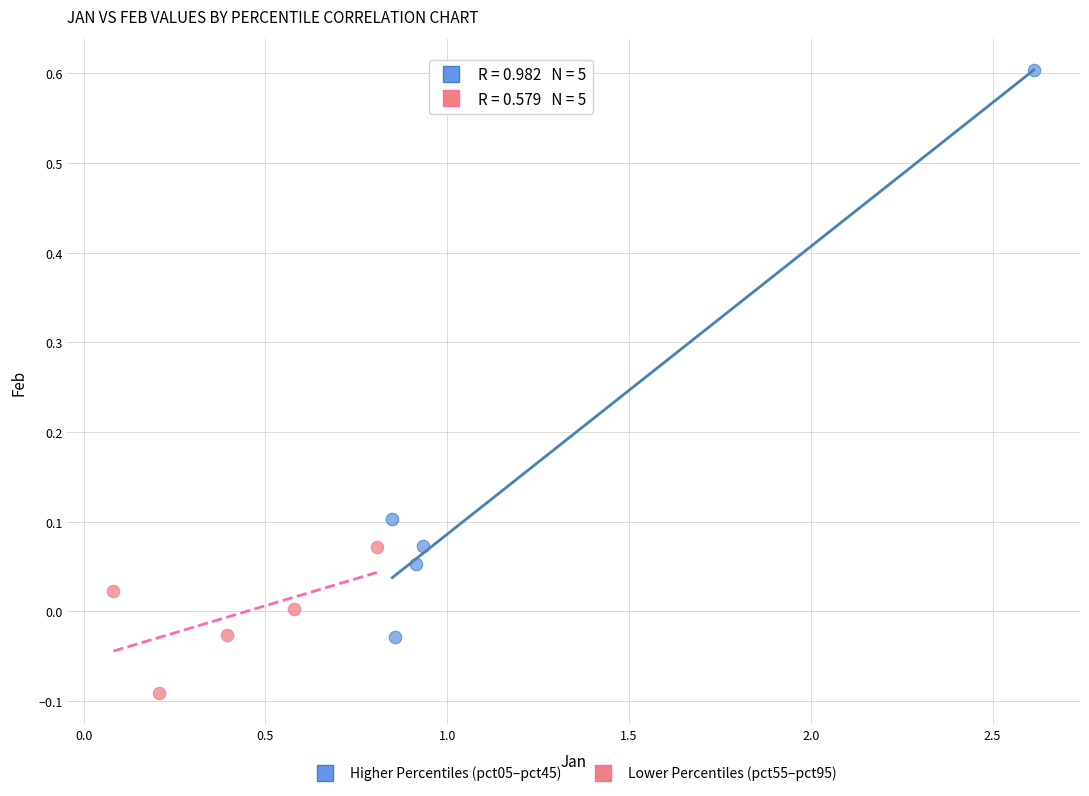

Which series contains the lowest Y value?

Lower Percentiles (pct55–pct95)